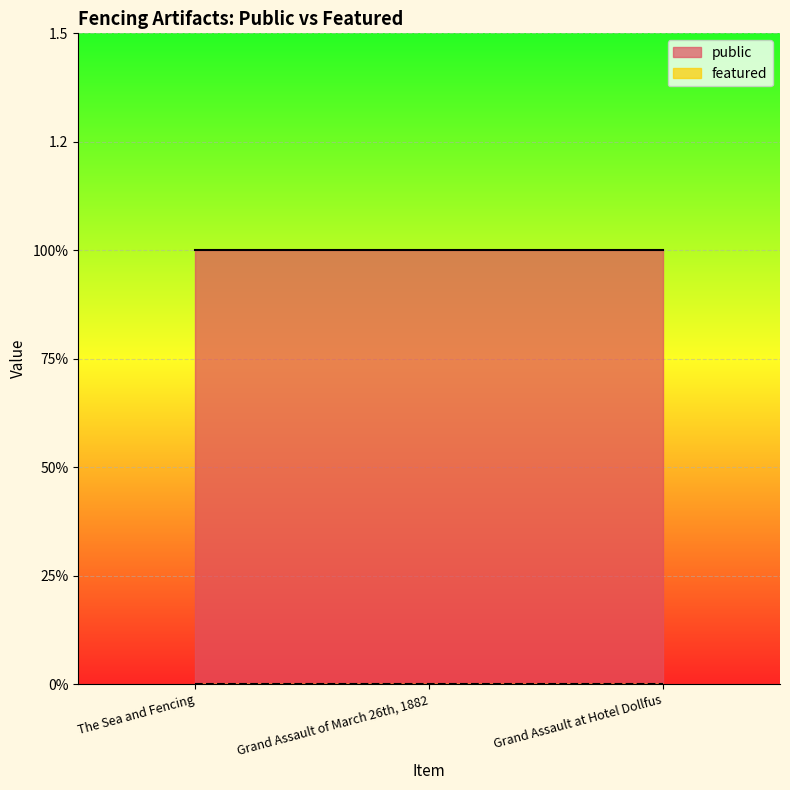

Does the chart display data point markers on the line(s)?

No